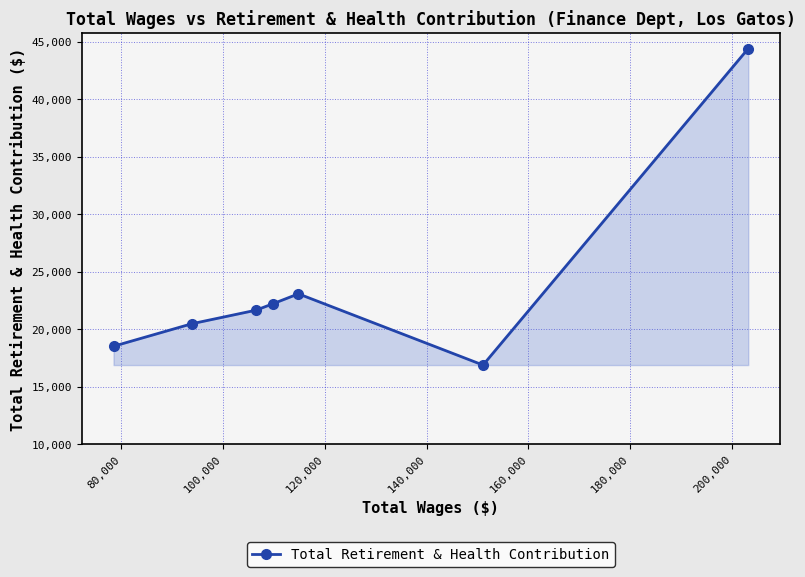

What is the value of the 3rd point from the left?

21661